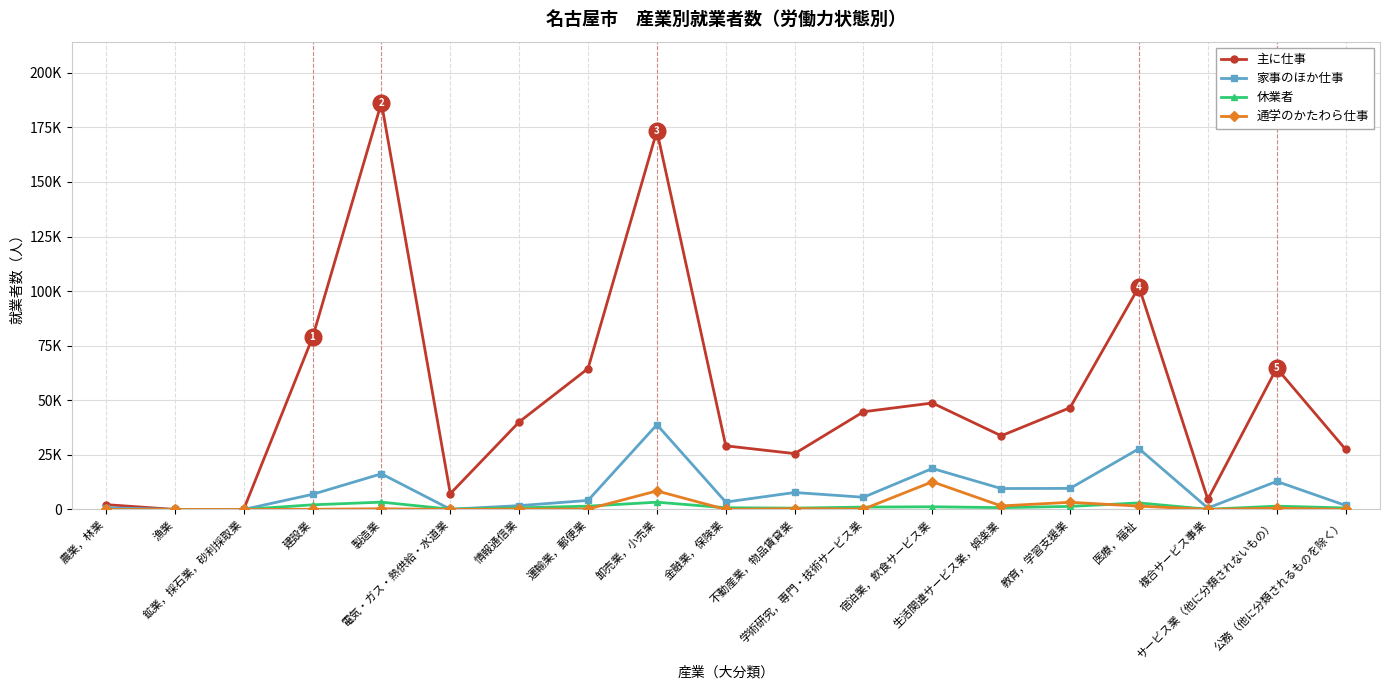

At how many categories does at least one series exceed 84474?

3